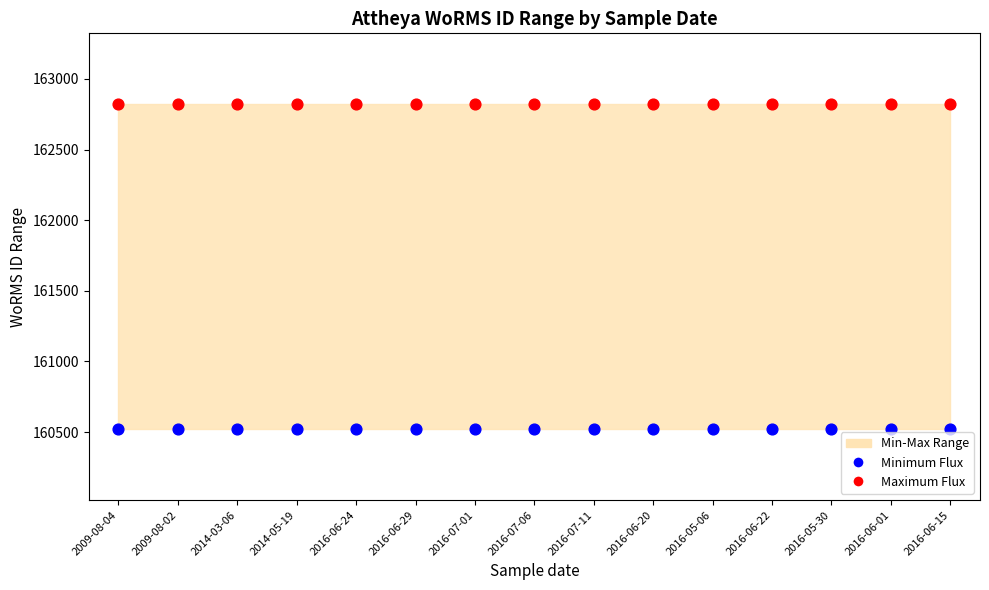

Which series reaches the maximum Y coordinate?

Maximum Flux